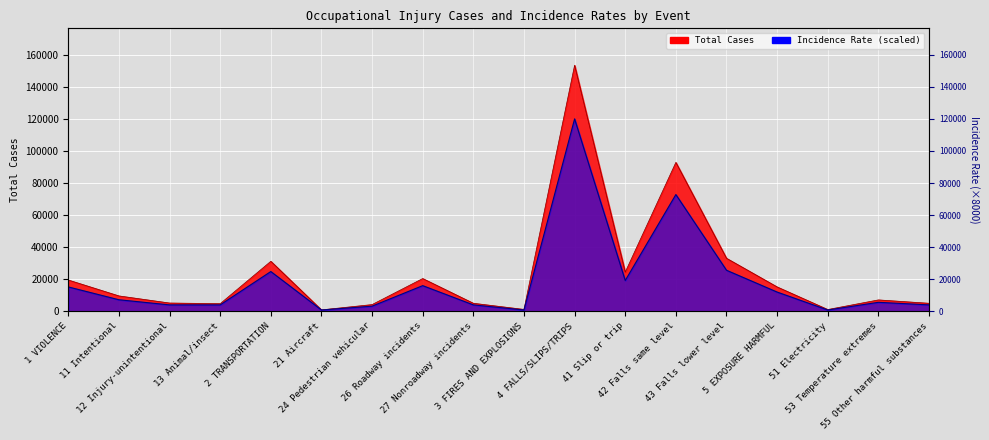

What is the difference between the Incidence Rate values at 27 Nonroadway incidents and 53 Temperature extremes?

1600